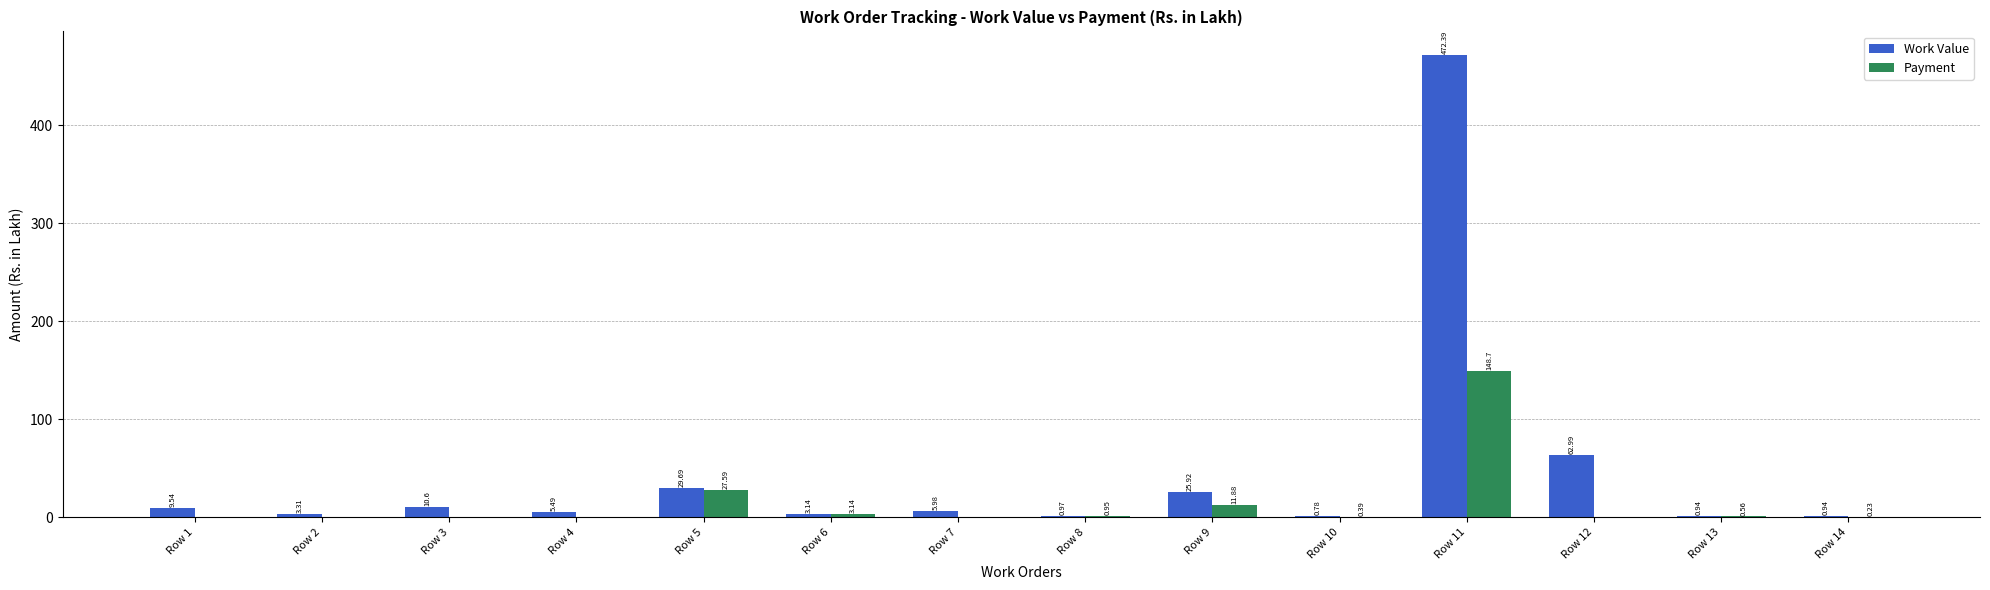

What is the total value across all series at Row 6?

6.3